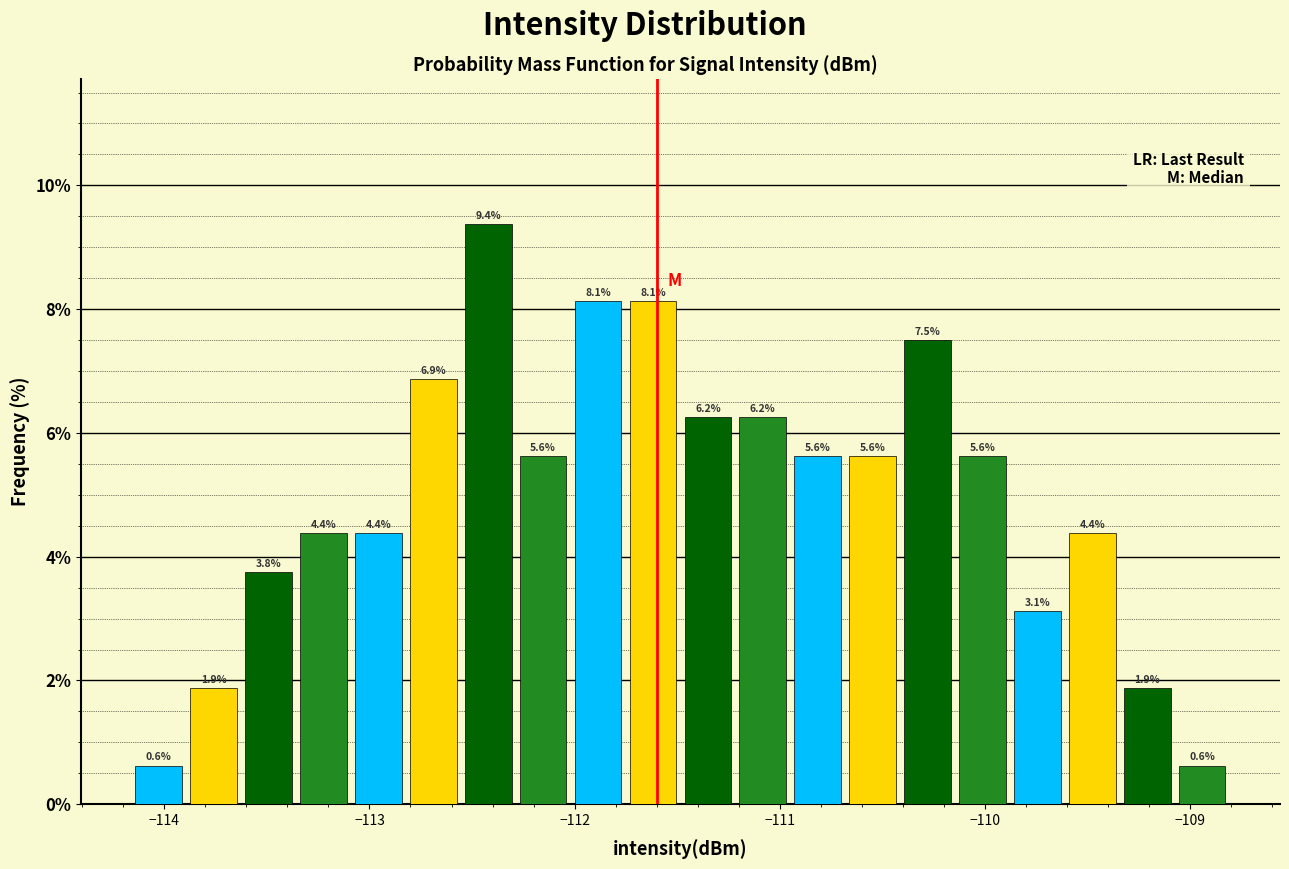

Around what value on the x-axis is the tallest bar? Give the approximate position of its centre, as read against the axis.

-112.4